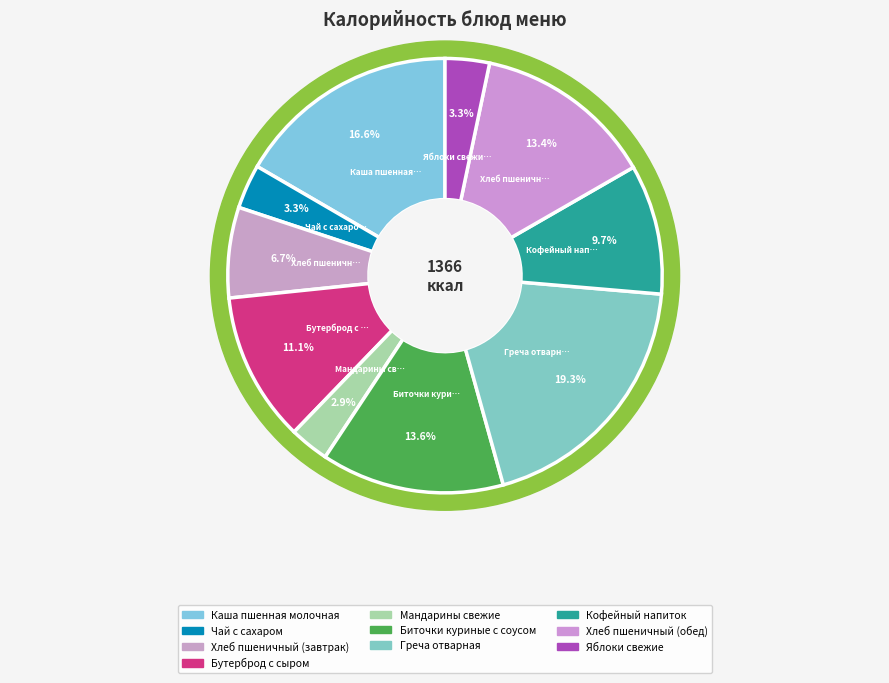

What is the smallest slice in the pie chart?

Мандарины свежие